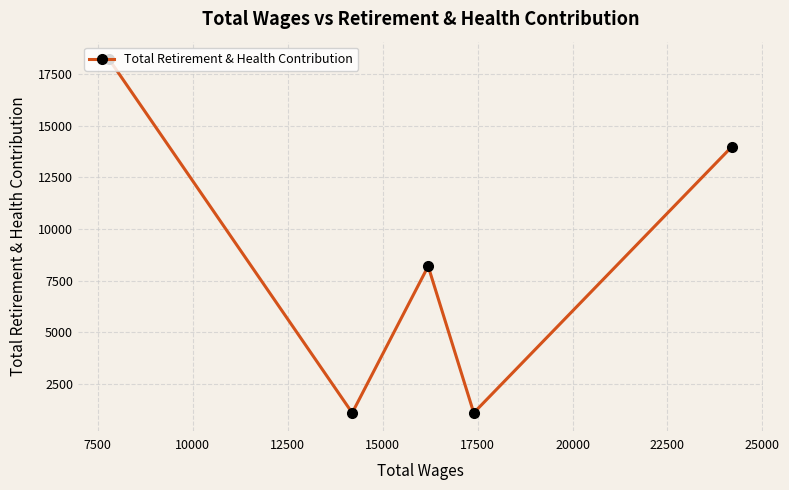

What is the value of the 2nd point from the left?

1111